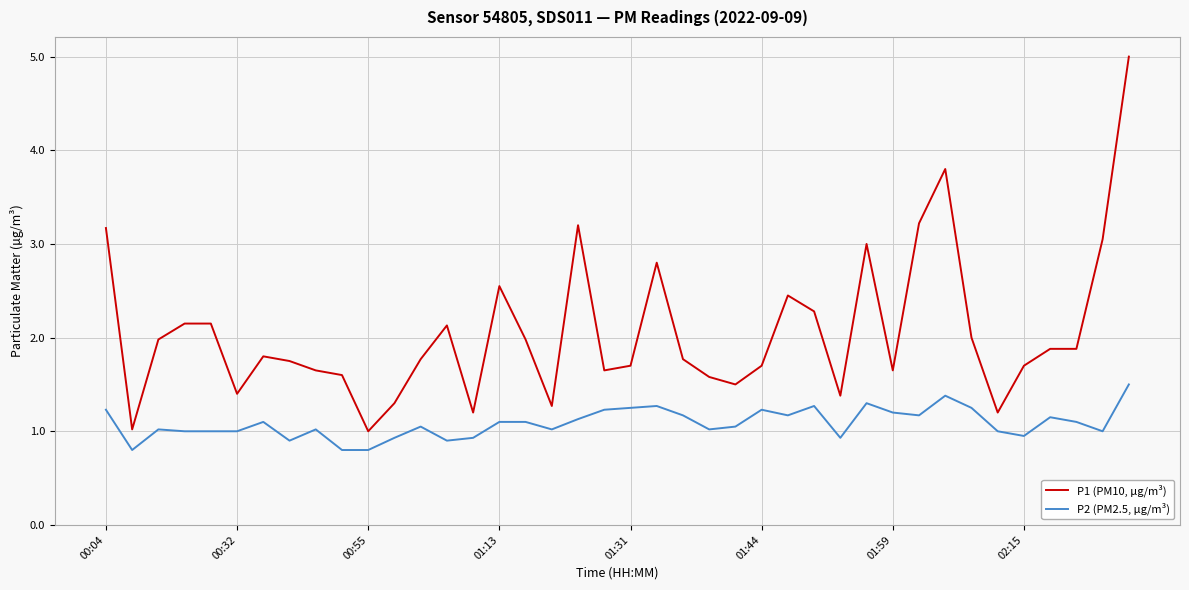

List the series in order of their peak value, lowest first.

P2 (PM2.5, µg/m³), P1 (PM10, µg/m³)